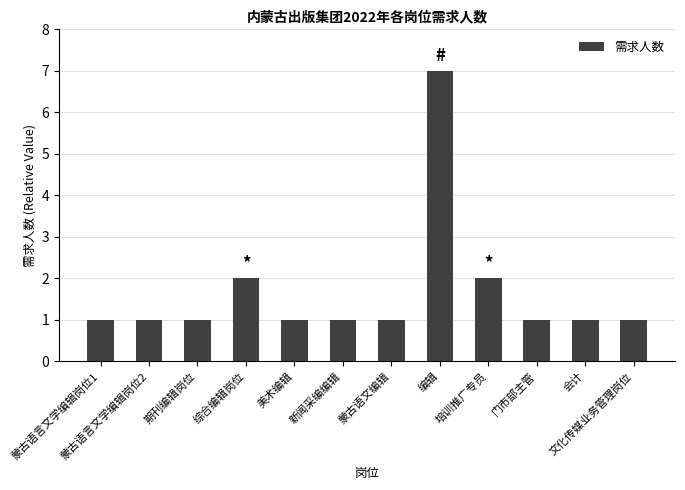

What value does the data have at 蒙古语言文学编辑岗位1?

1